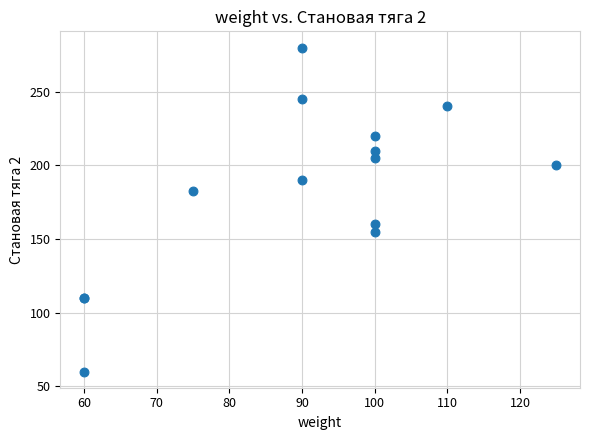

What Y value in the scatter plot is closest to 170?

160.0